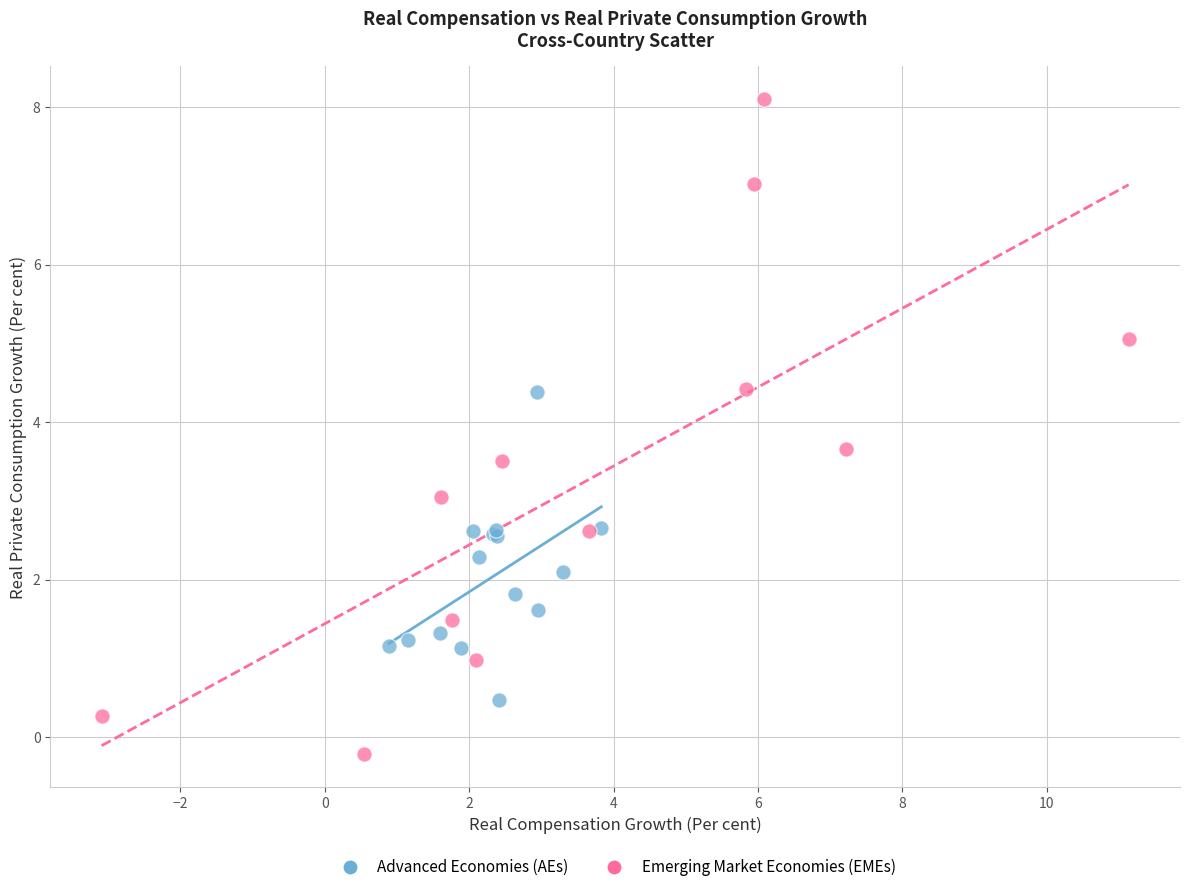

Which series has the largest Y range (max minus min)?

Emerging Market Economies (EMEs)